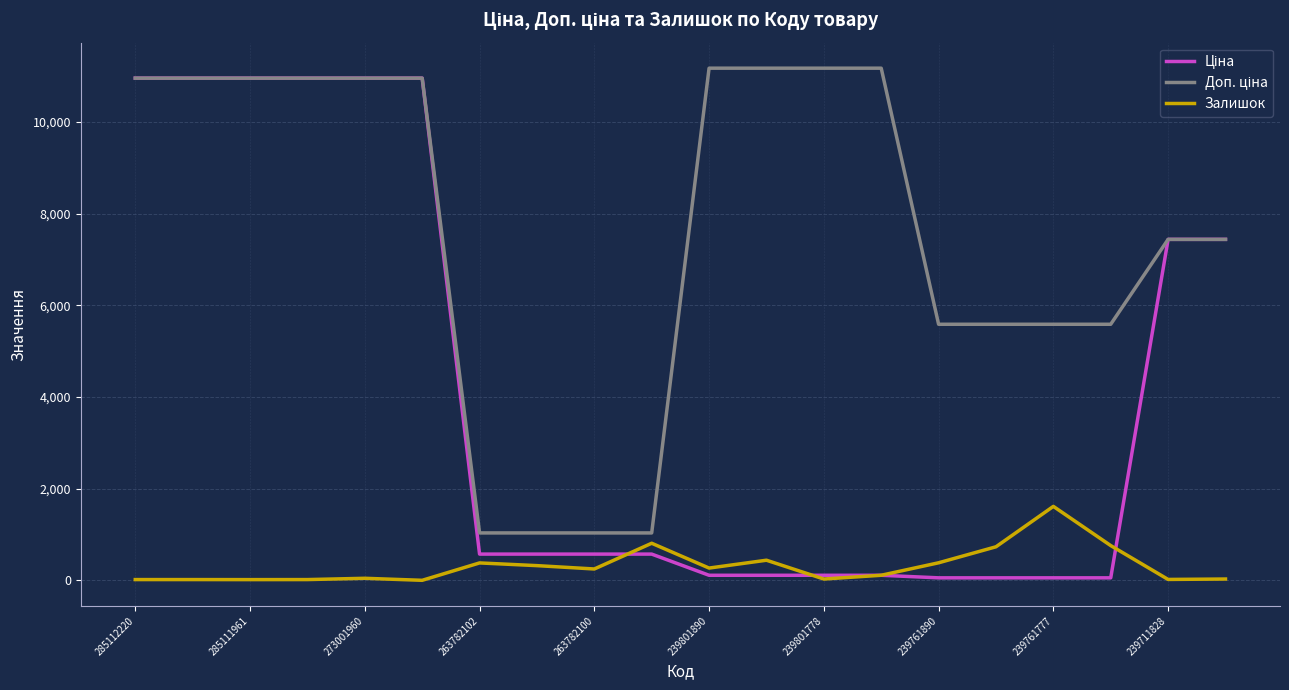

What is the greatest value displayed?

11169.0